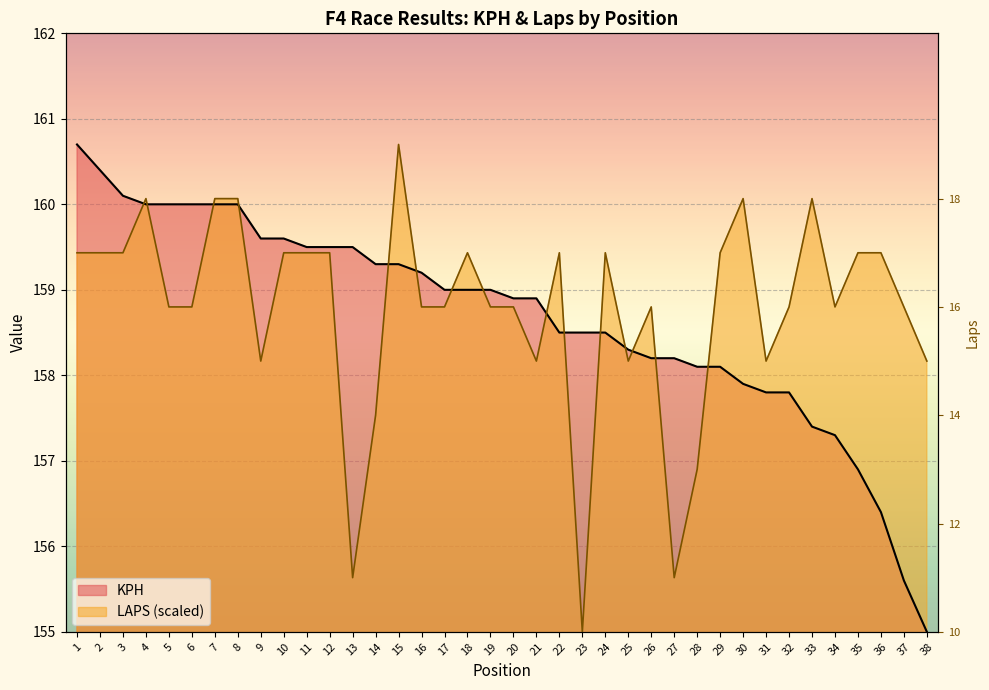

What is the difference between the second highest and second lowest values in the LAPS series?

4.4